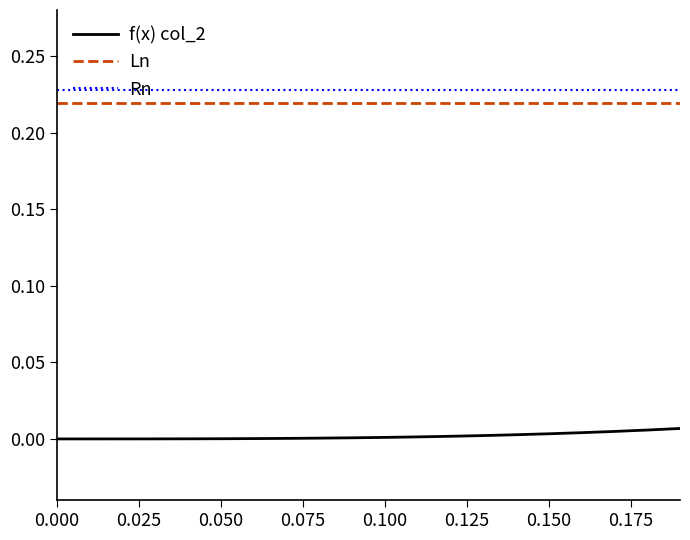

True or false: Rn and f(x) col_2 cross at least once.

False